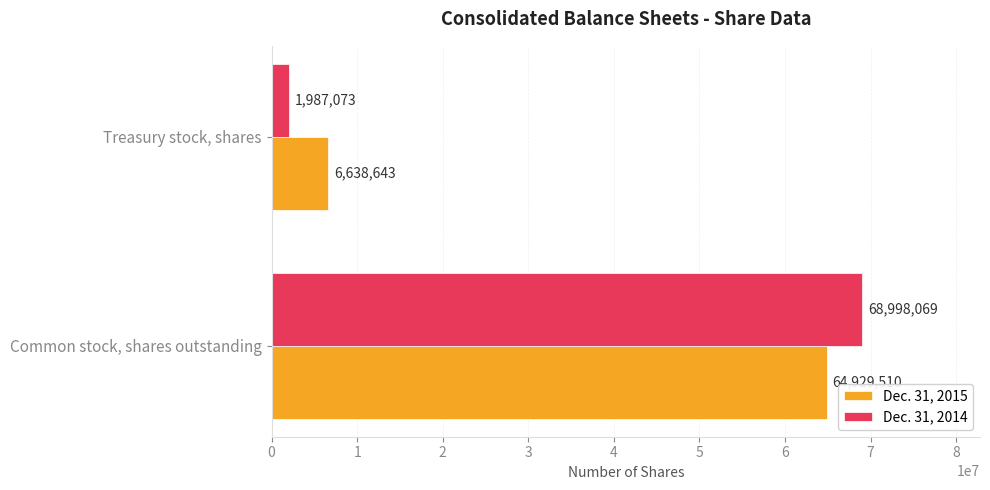

List the labels in order of Dec. 31, 2015 value, largest first.

Common stock, shares outstanding, Treasury stock, shares